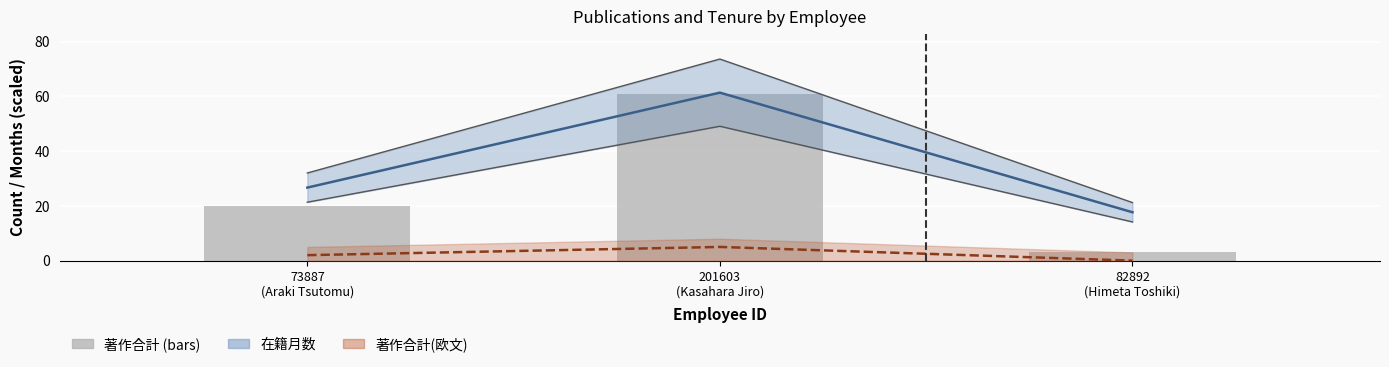

How many bars are there in total?

3